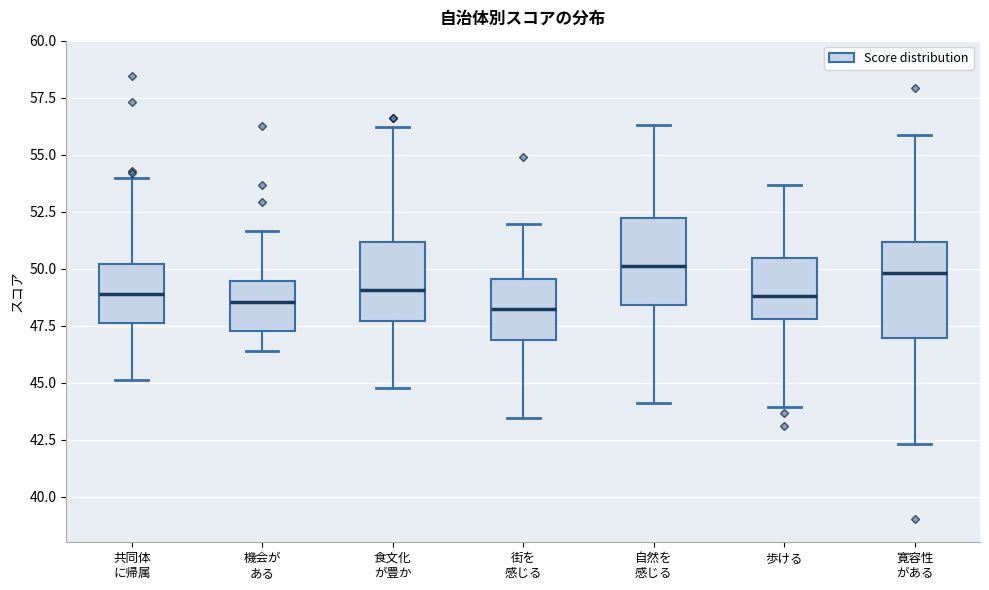

Where is the upper edge of the box for 街を 感じる on the y-axis? The values are not printed on the chart, so give them approximately, as read against the axis.

49.5